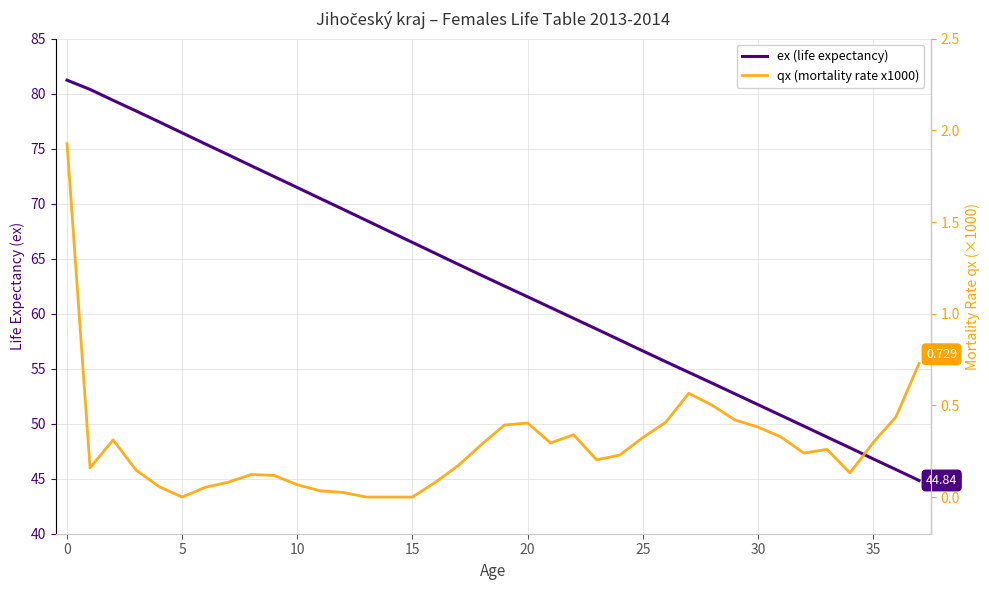

What is the difference between the maximum and minimum values in the qx (mortality rate x1000) series?

1.9